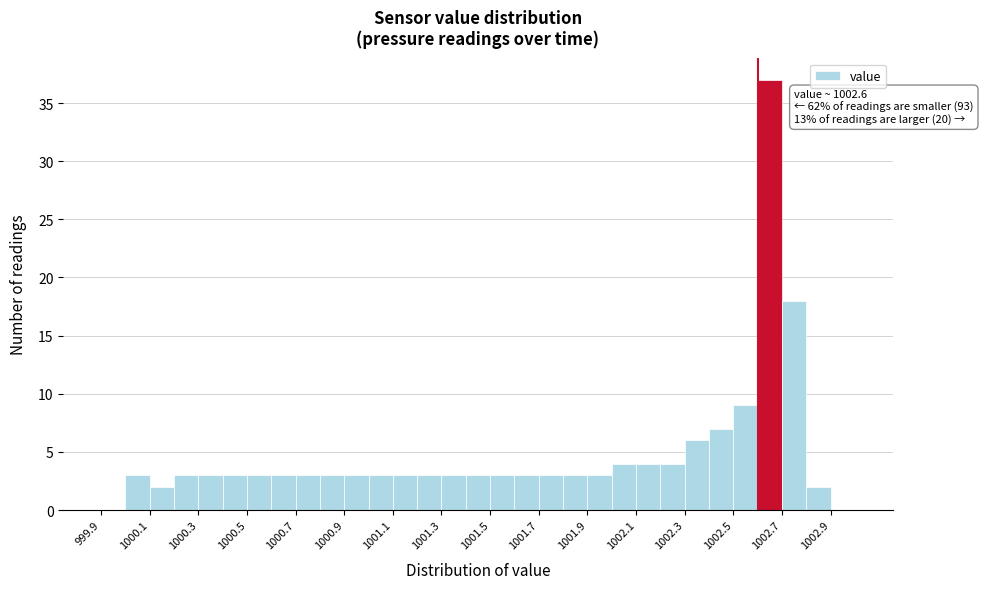

Which range on the x-axis has the tallest bar?

1002.6 to 1002.7